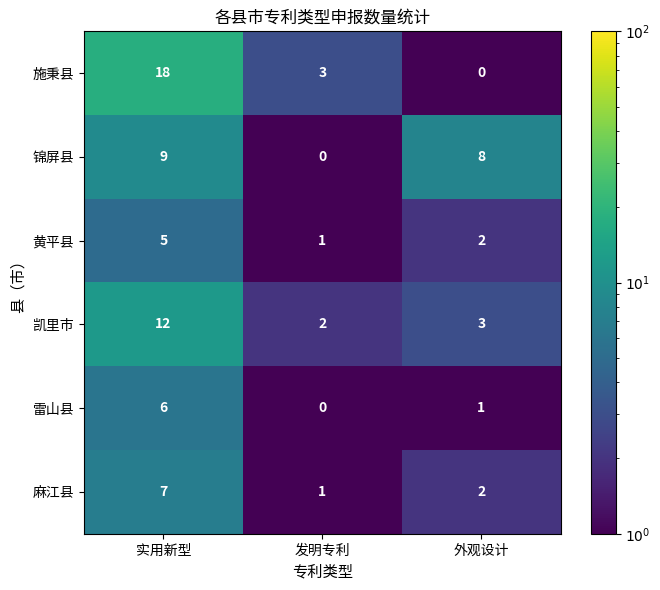

Which series has the largest total across all categories?

施秉县